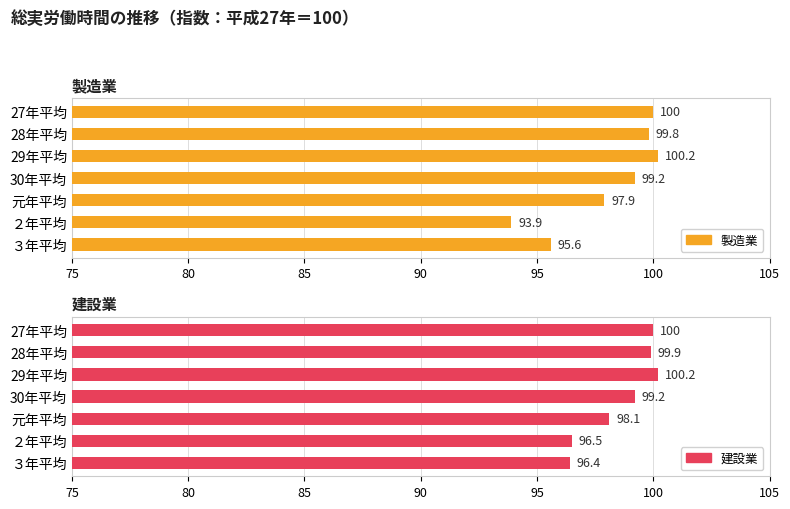

True or false: 建設業 has a value of 47.8 at ３年平均.

False